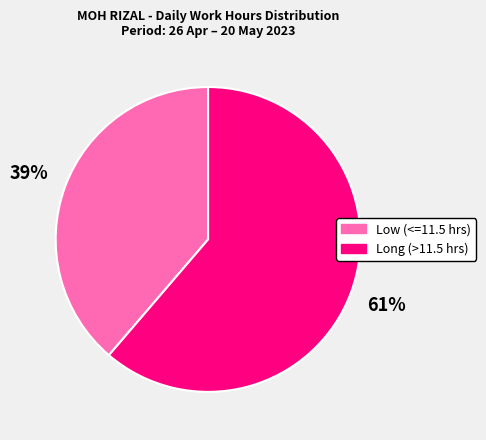

Count the number of slices in the pie.

2